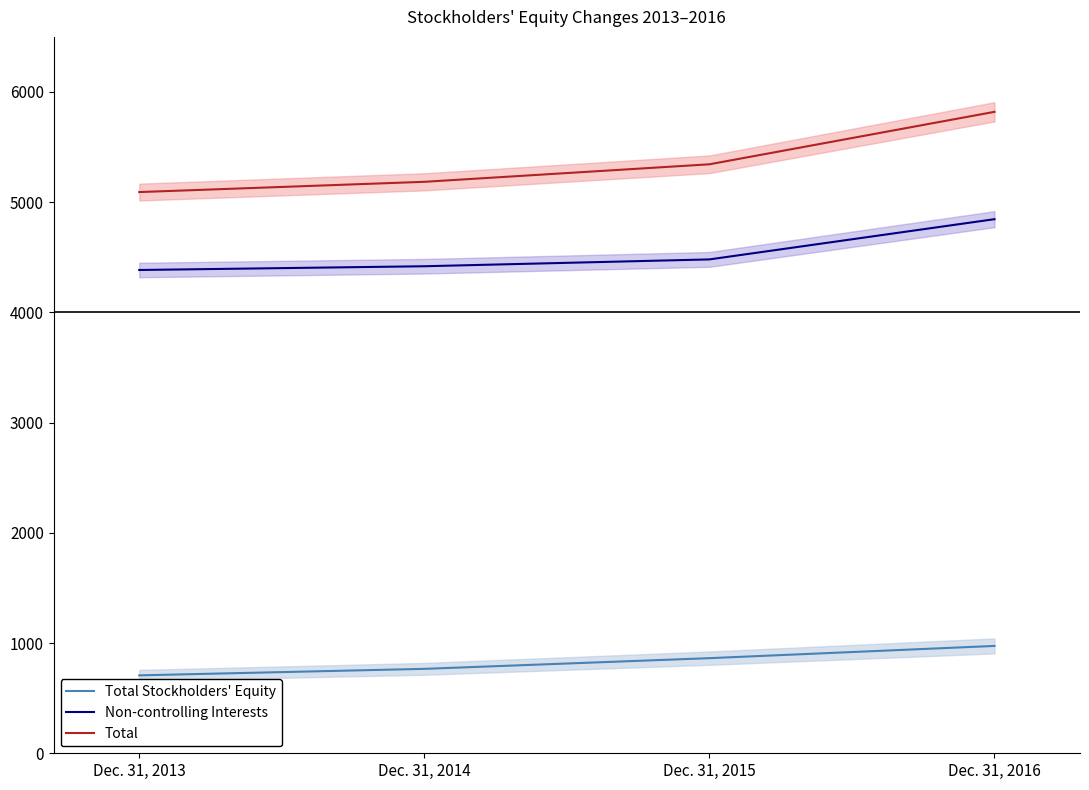

What are all the series names shown in the legend?

Total Stockholders' Equity, Non-controlling Interests, Total